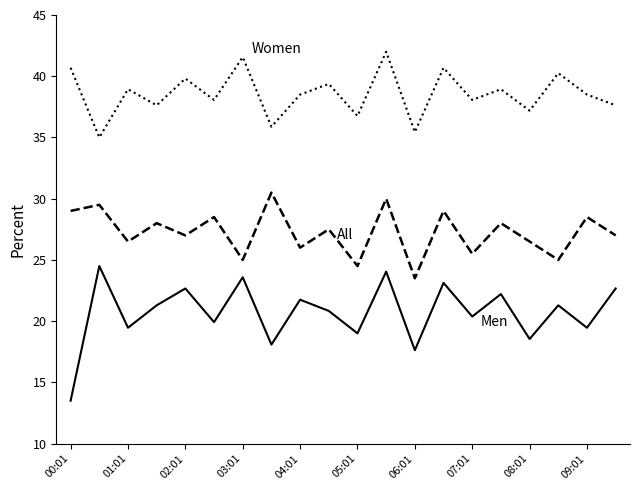

What is the minimum value shown in the chart?

13.5